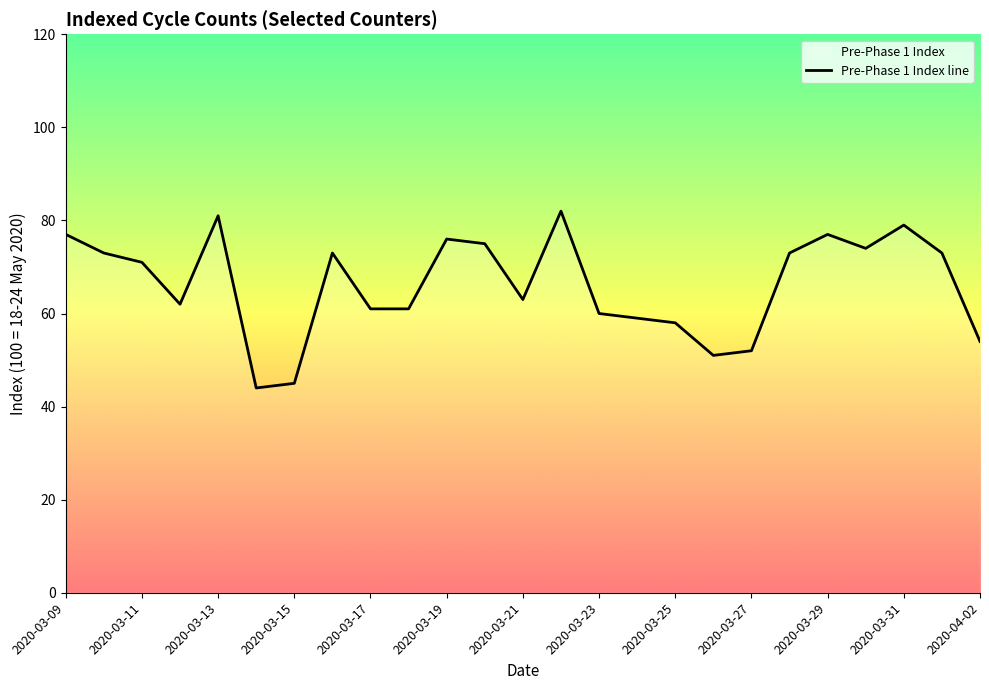

Is it true that the value at 21 is 40?

False